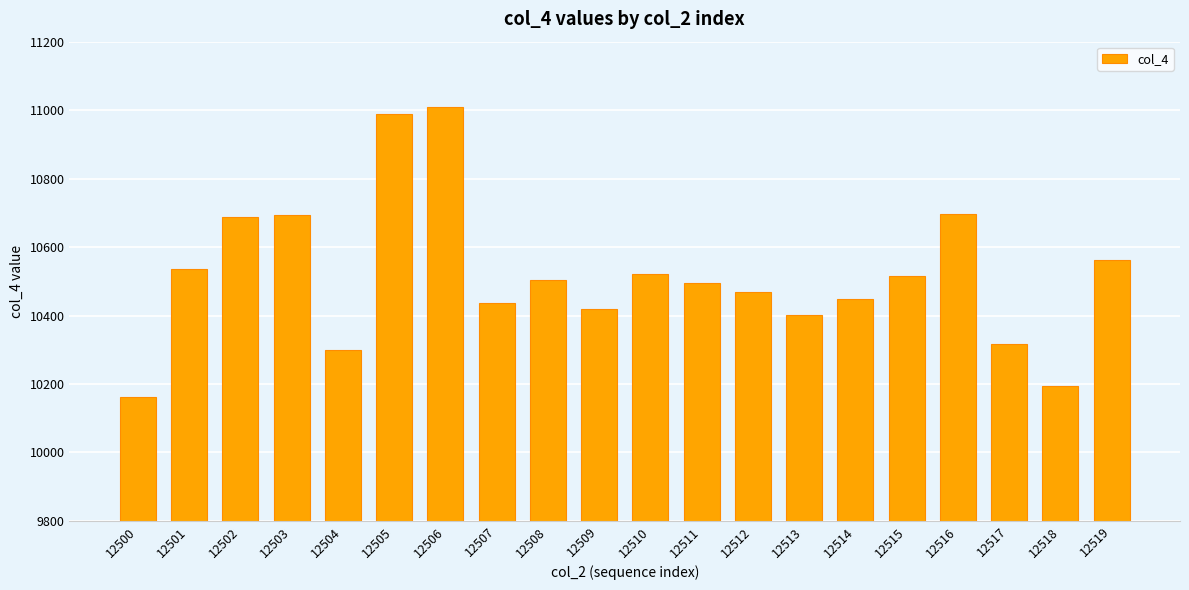

What is the value of the 4th bar from the left?

10694